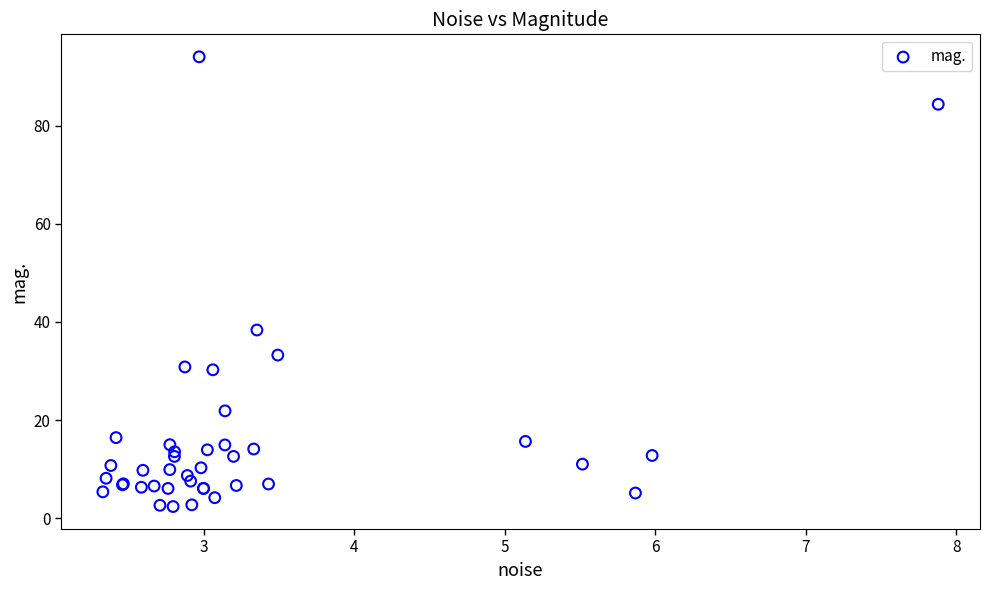

What Y value in the scatter plot is closest to 48?

38.4